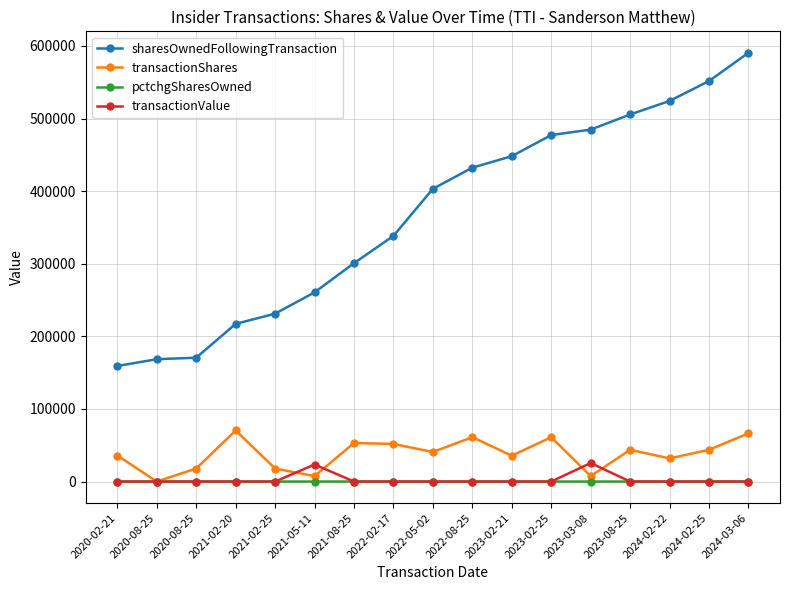

Reading left to right, extract all data points from this chart.

sharesOwnedFollowingTransaction: 2020-02-21=159174	2020-08-25=168523	2020-08-25=170581	2021-02-20=217198	2021-02-25=231231	2021-05-11=260614	2021-08-25=300804	2022-02-17=338333	2022-05-02=403233	2022-08-25=432339	2023-02-21=448149	2023-02-25=477255	2023-03-08=484755	2023-08-25=505586	2024-02-22=524237	2024-02-25=551647	2024-03-06=590593
transactionShares: 2020-02-21=35873	2020-08-25=73	2020-08-25=17936	2021-02-20=70383	2021-02-25=17937	2021-05-11=7500	2021-08-25=53128	2022-02-17=51789	2022-05-02=40742	2022-08-25=61086	2023-02-21=35649	2023-02-25=61087	2023-03-08=7500	2023-08-25=43719	2024-02-22=31884	2024-02-25=43720	2024-03-06=66388
pctchgSharesOwned: 2020-02-21=29	2020-08-25=0	2020-08-25=12	2021-02-20=48	2021-02-25=8	2021-05-11=3	2021-08-25=21	2022-02-17=18	2022-05-02=11	2022-08-25=16	2023-02-21=9	2023-02-25=15	2023-03-08=2	2023-08-25=9	2024-02-22=6	2024-02-25=9	2024-03-06=13
transactionValue: 2020-02-21=0	2020-08-25=0	2020-08-25=0	2021-02-20=0	2021-02-25=0	2021-05-11=23475	2021-08-25=0	2022-02-17=0	2022-05-02=0	2022-08-25=0	2023-02-21=0	2023-02-25=0	2023-03-08=25500	2023-08-25=0	2024-02-22=0	2024-02-25=0	2024-03-06=0